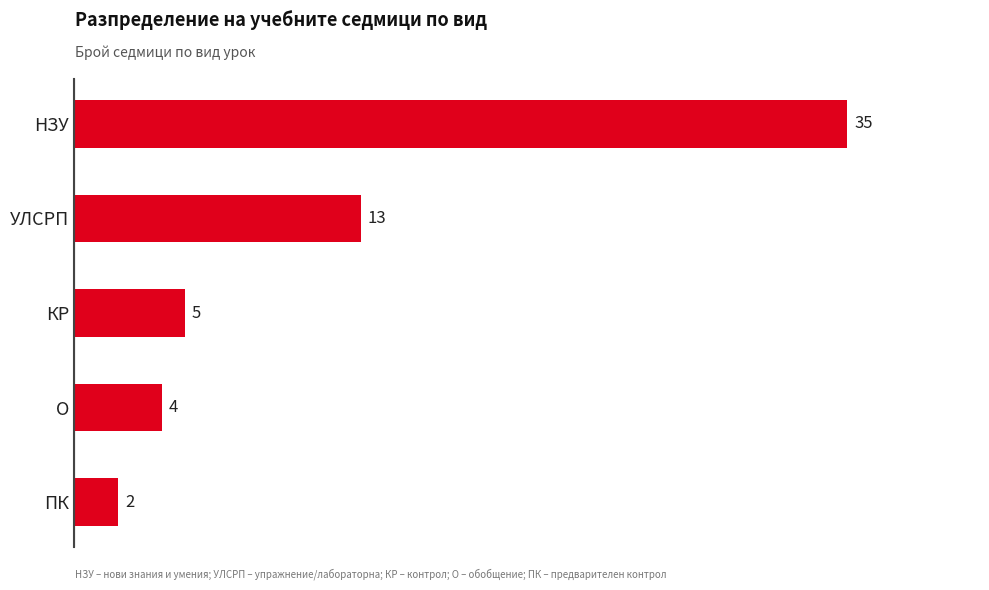

The value at КР is 5. True or false?

True